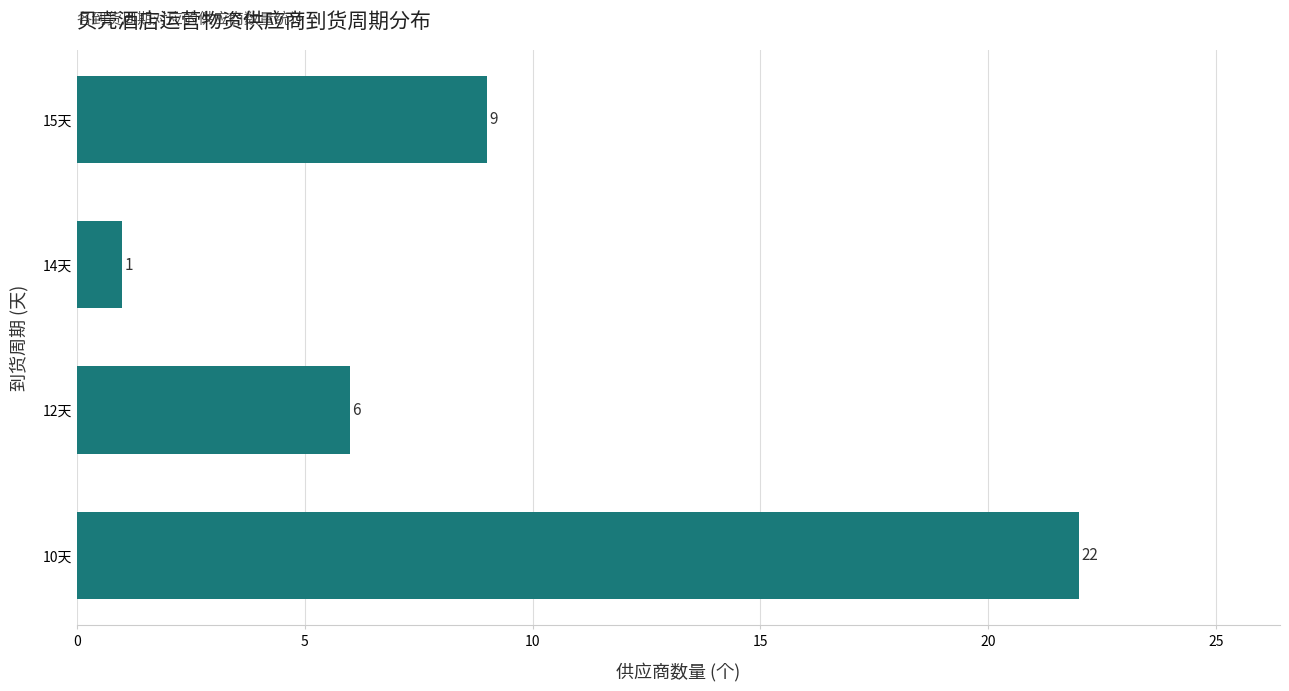

What is the difference between the second highest and minimum values?

8